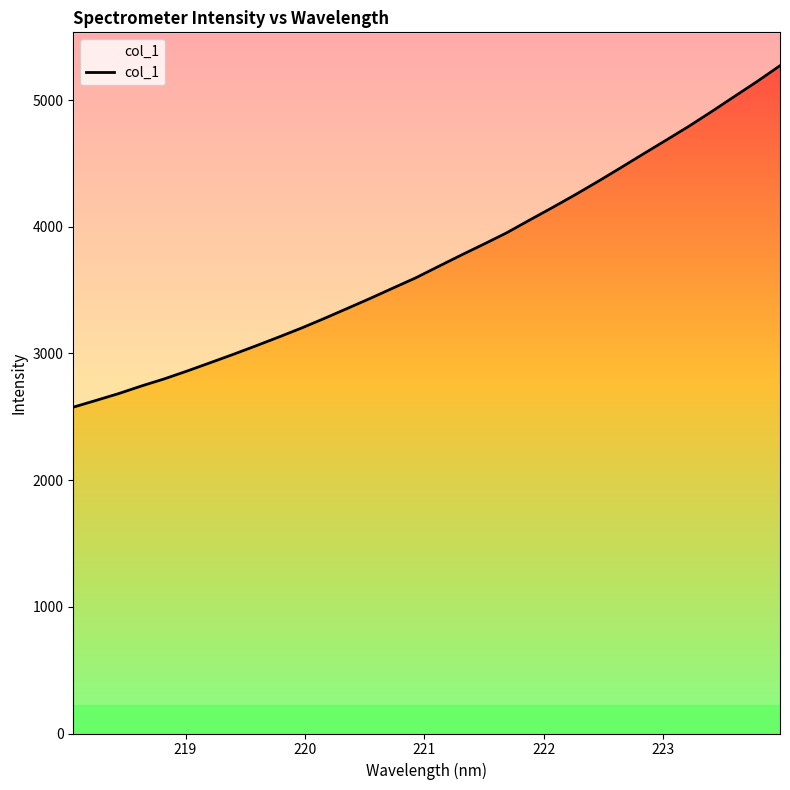

How many lines are shown in the chart?

1